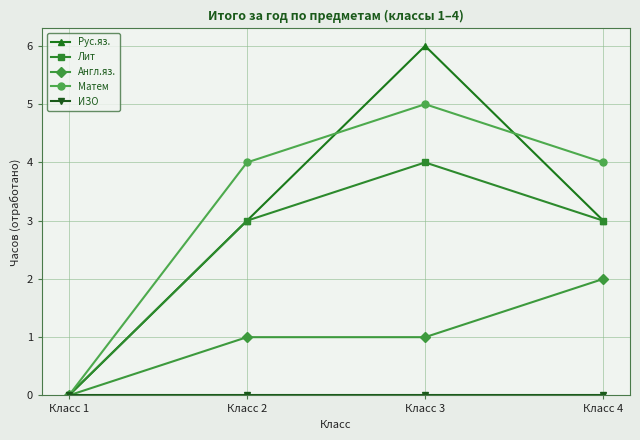

Between Класс 1 and Класс 3, which series saw the biggest shift?

Рус.яз.